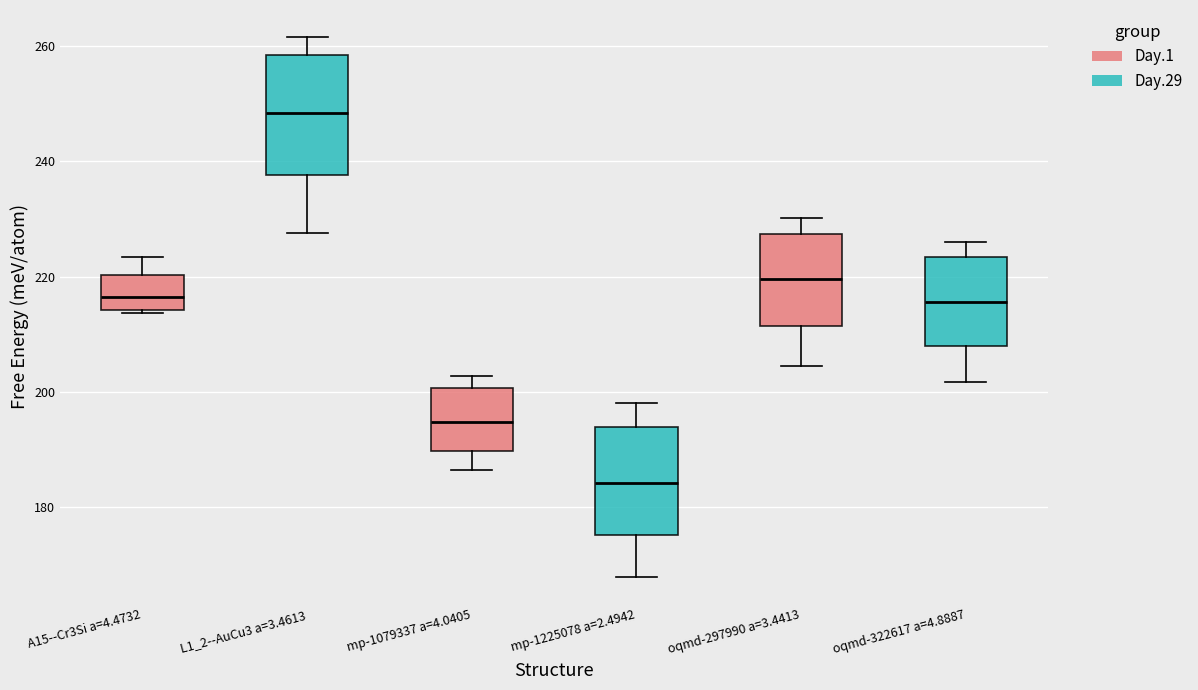

Reading left to right, read every box against the y-axis: the position of its median line, the range the box covers, and the ends of its whiskers. The values are not printed on the chart, so give them approximately, as read against the axis.

A15--Cr3Si a=4.4732: median 216, box 214 to 220, whiskers 214 to 224
L1_2--AuCu3 a=3.4613: median 248, box 238 to 258, whiskers 228 to 262
mp-1079337 a=4.0405: median 194, box 190 to 200, whiskers 186 to 202
mp-1225078 a=2.4942: median 184, box 176 to 194, whiskers 168 to 198
oqmd-297990 a=3.4413: median 220, box 212 to 228, whiskers 204 to 230
oqmd-322617 a=4.8887: median 216, box 208 to 224, whiskers 202 to 226